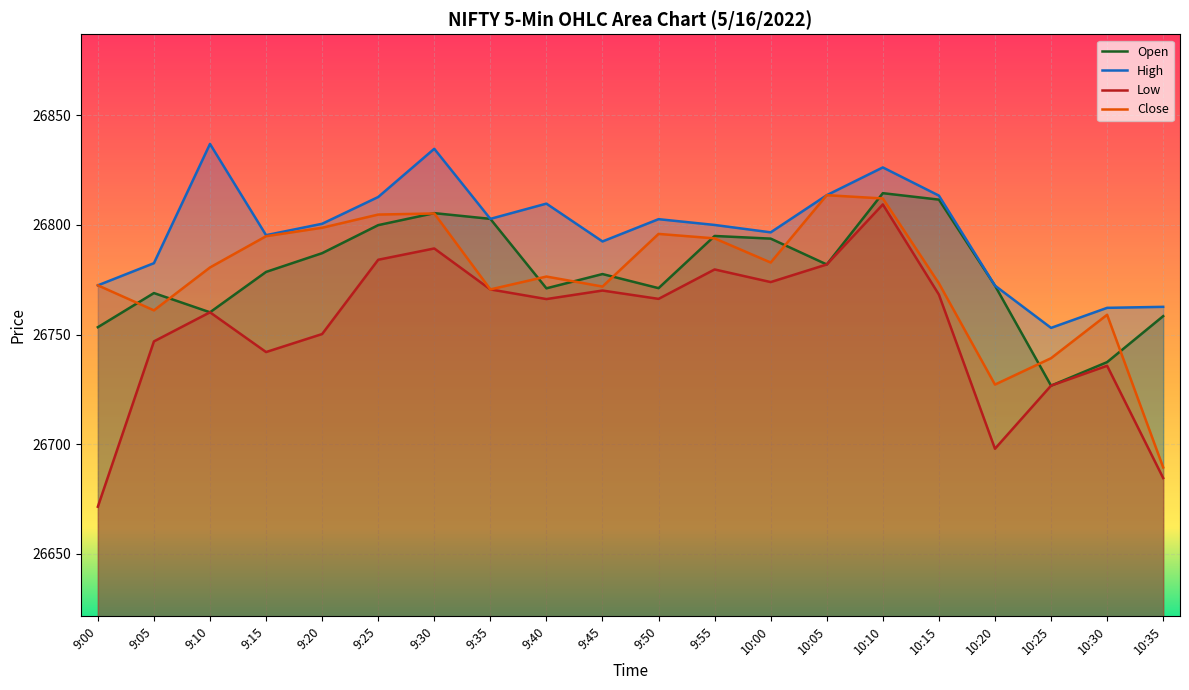

Reading left to right, what are all the values shown in this chart?

Open: 9:00=26753.4	9:05=26768.9	9:10=26760.2	9:15=26778.6	9:20=26787.1	9:25=26799.9	9:30=26805.4	9:35=26802.8	9:40=26771.1	9:45=26777.6	9:50=26771.2	9:55=26795.0	10:00=26793.8	10:05=26782.0	10:10=26814.5	10:15=26811.5	10:20=26772.3	10:25=26726.7	10:30=26737.4	10:35=26758.4
High: 9:00=26772.5	9:05=26782.6	9:10=26837.0	9:15=26795.3	9:20=26800.5	9:25=26812.8	9:30=26834.7	9:35=26802.8	9:40=26809.7	9:45=26792.5	9:50=26802.6	9:55=26800.0	10:00=26796.6	10:05=26813.6	10:10=26826.2	10:15=26813.4	10:20=26772.3	10:25=26753.1	10:30=26762.2	10:35=26762.7
Low: 9:00=26671.5	9:05=26746.9	9:10=26760.2	9:15=26742.0	9:20=26750.2	9:25=26784.1	9:30=26789.3	9:35=26770.6	9:40=26766.2	9:45=26770.1	9:50=26766.3	9:55=26779.7	10:00=26774.0	10:05=26782.0	10:10=26809.4	10:15=26768.2	10:20=26697.9	10:25=26726.7	10:30=26735.8	10:35=26684.6
Close: 9:00=26772.5	9:05=26761.0	9:10=26780.6	9:15=26794.9	9:20=26798.7	9:25=26804.7	9:30=26805.2	9:35=26770.6	9:40=26776.5	9:45=26771.9	9:50=26795.9	9:55=26793.9	10:00=26782.9	10:05=26813.6	10:10=26812.1	10:15=26773.4	10:20=26727.2	10:25=26739.2	10:30=26759.0	10:35=26689.4